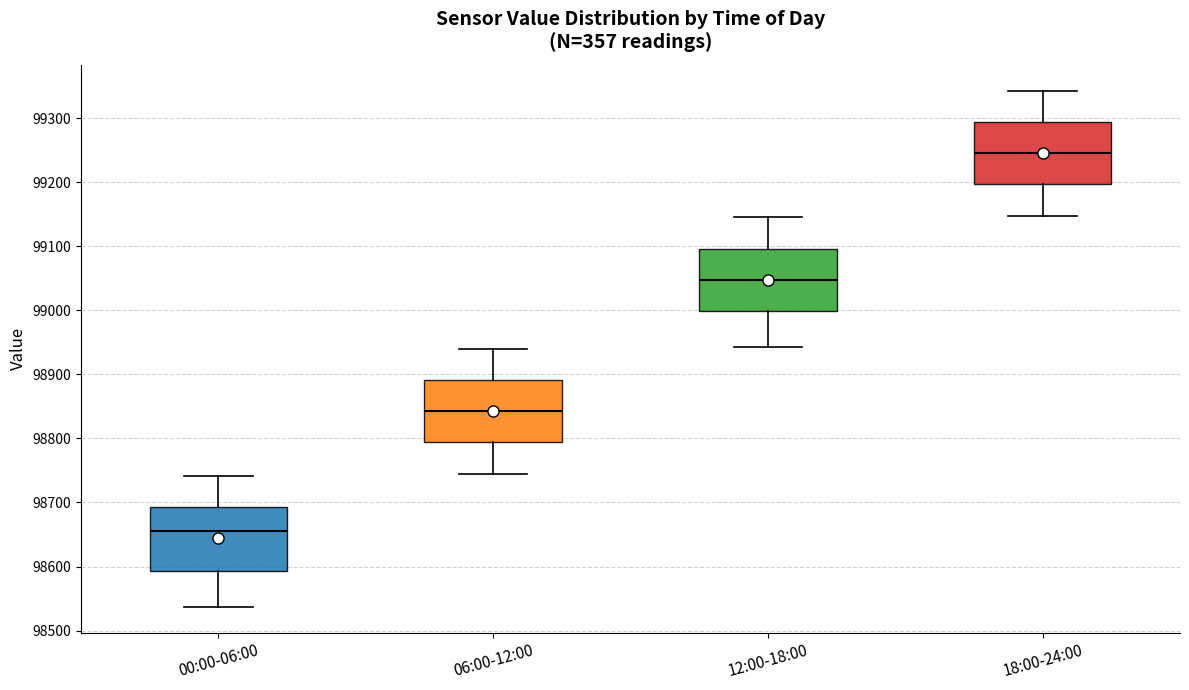

Which box has the lowest median line?

00:00-06:00